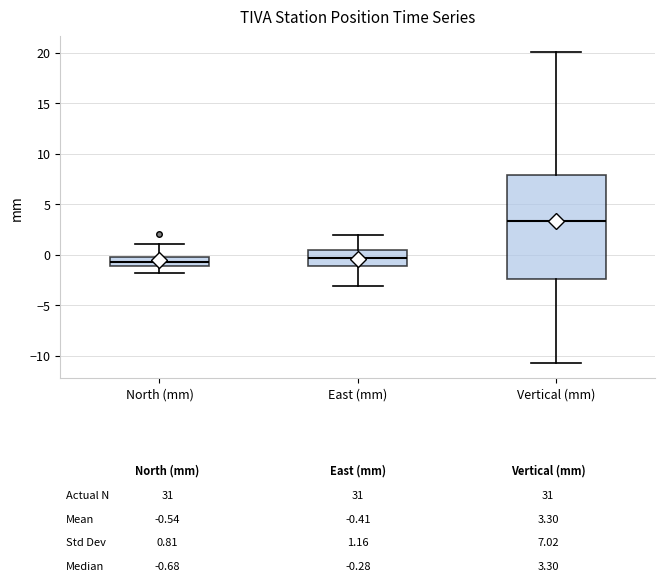

Comparing the boxes themselves (not the whiskers), which one is the tallest?

Vertical (mm)